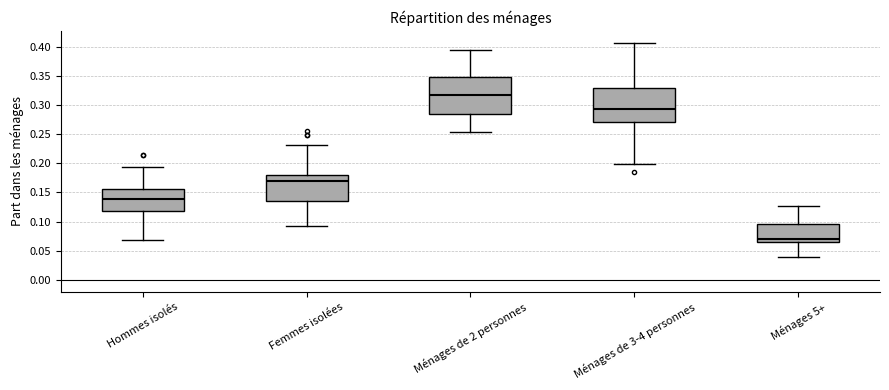

Which box has the highest median line?

Ménages de 2 personnes